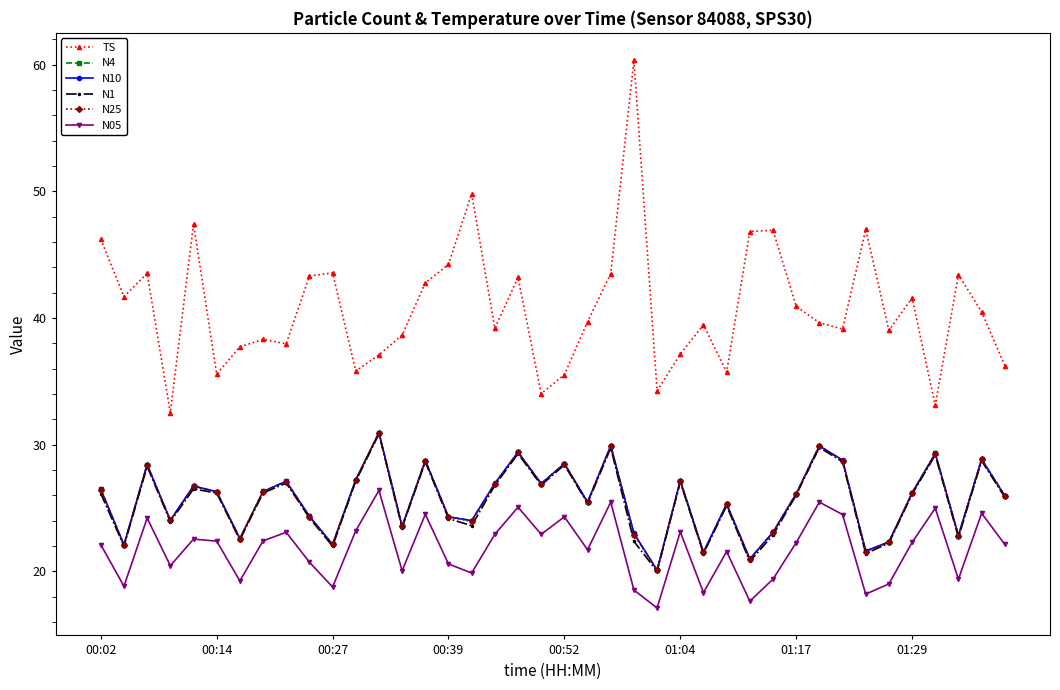

Which series has the largest total across all categories?

TS